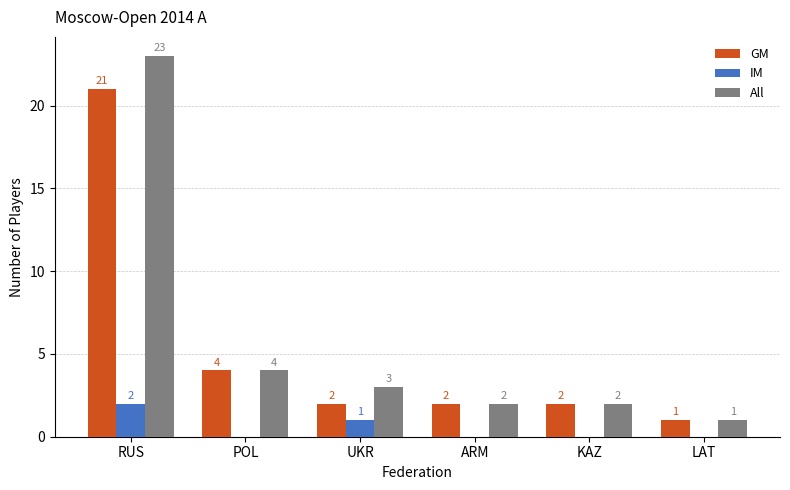

What is the maximum value shown in the chart?

23